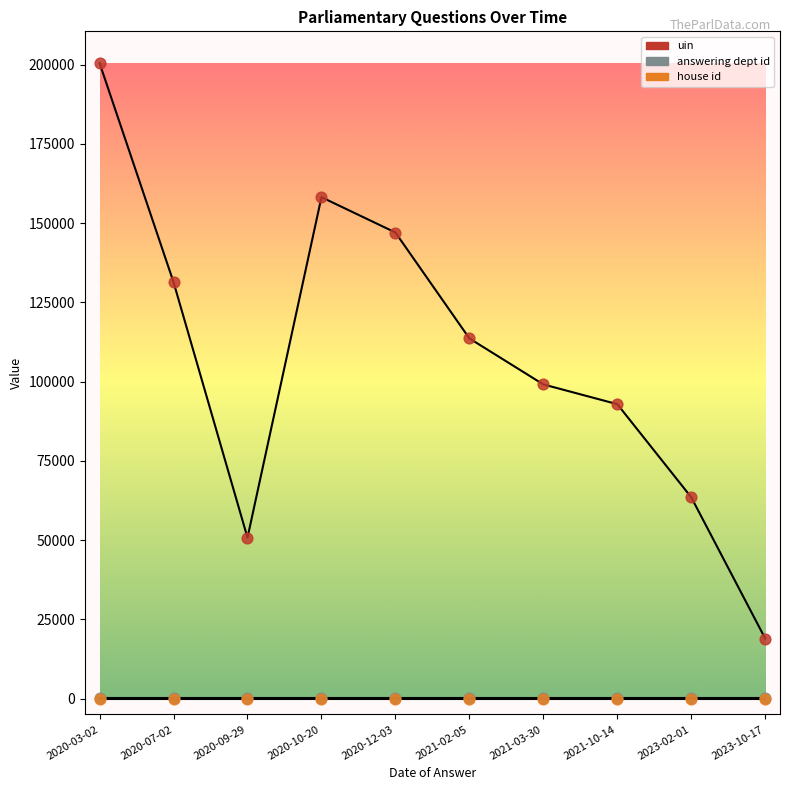

At which category is the sum across all series the highest?

2020-03-02